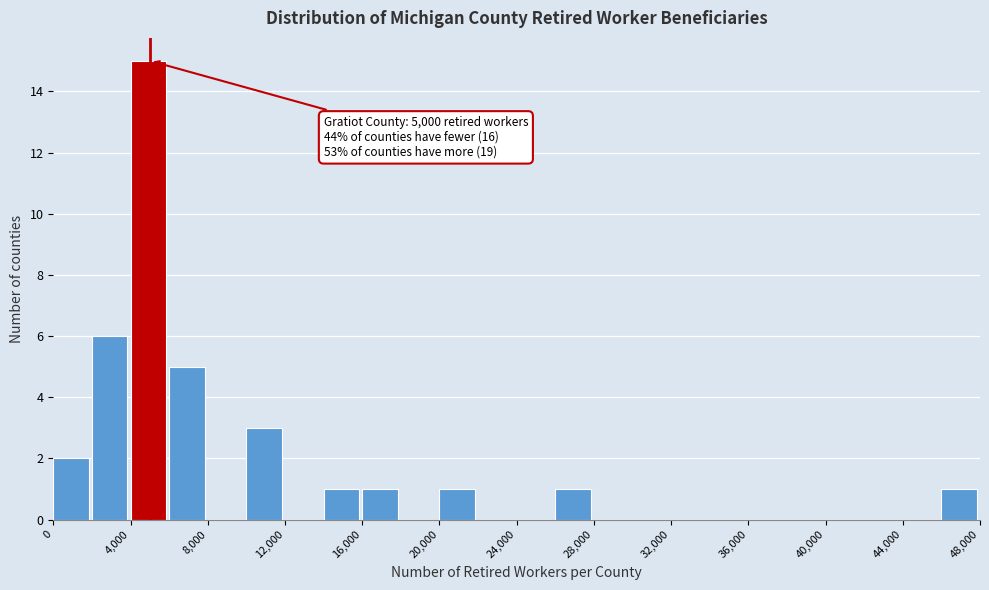

Over which range of the x-axis is the bar tallest?

4000 to 6000